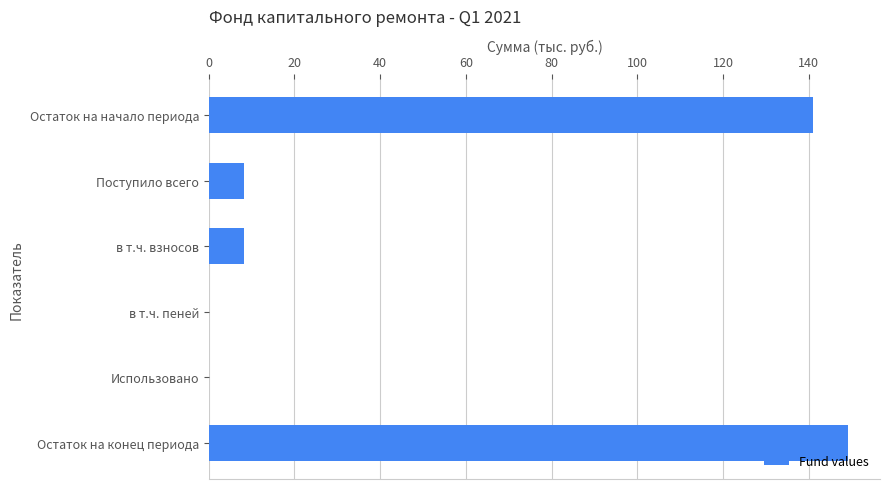

What is the sum of all values?

306.5